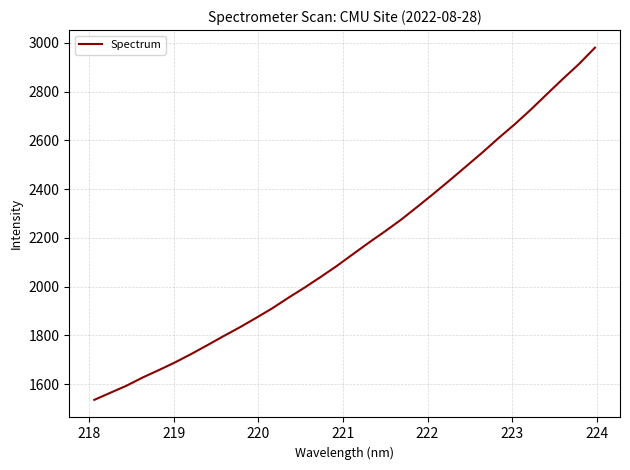

What is the greatest value displayed?

2979.7